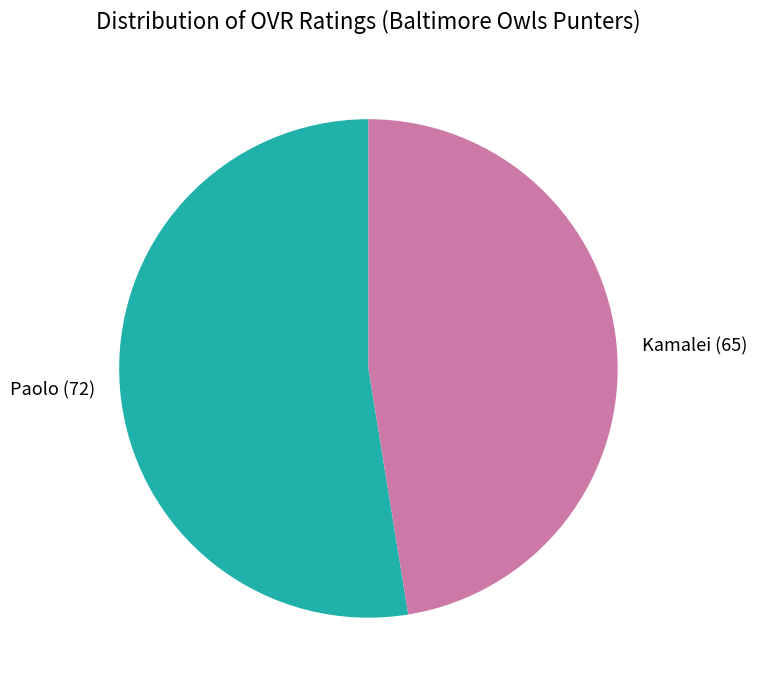

Between Kamalei (65) and Paolo (72), which is larger?

Paolo (72)